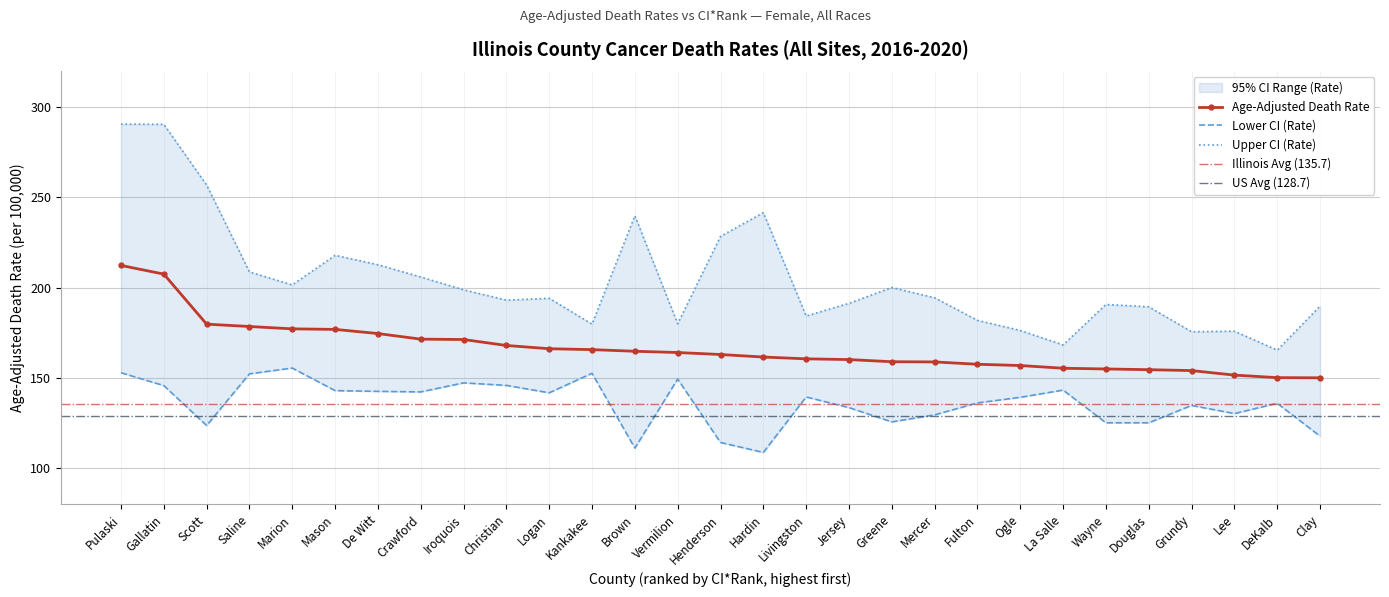

What is the difference between the maximum and second lowest values in the Age-Adjusted Death Rate series?

62.1